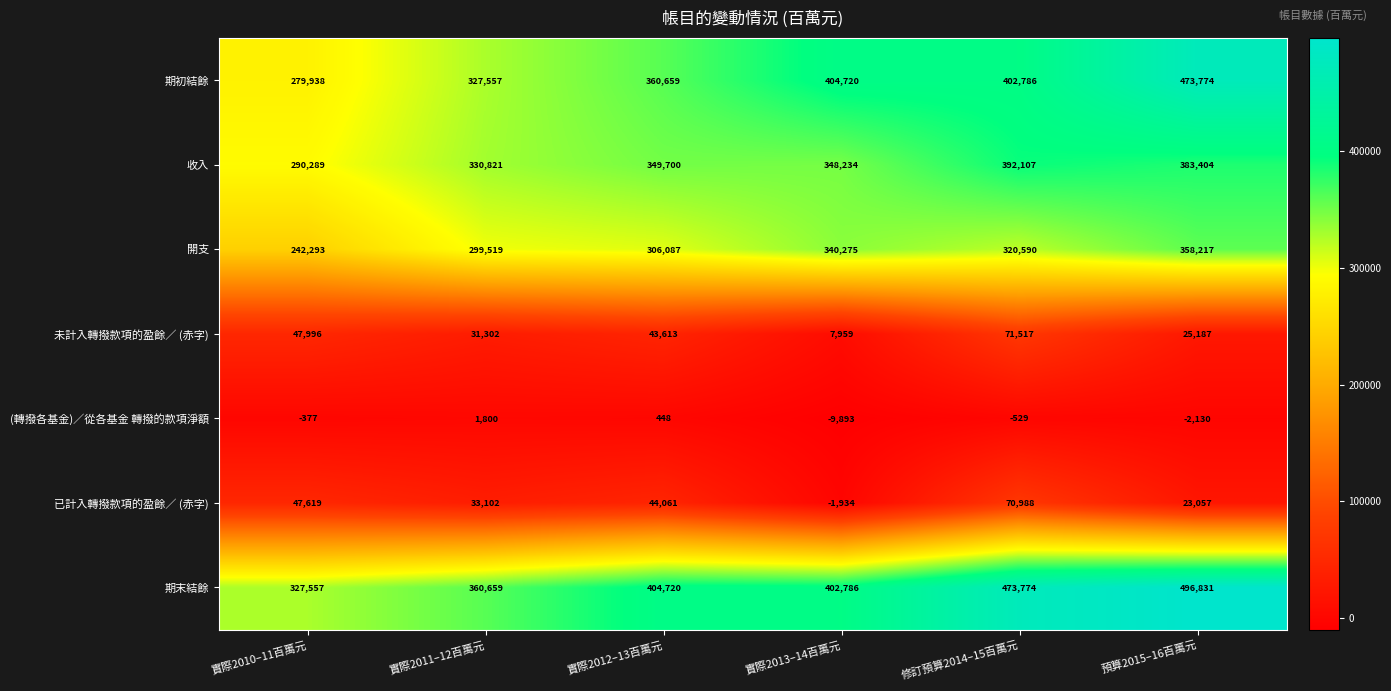

What is the minimum value shown in the chart?

-9893